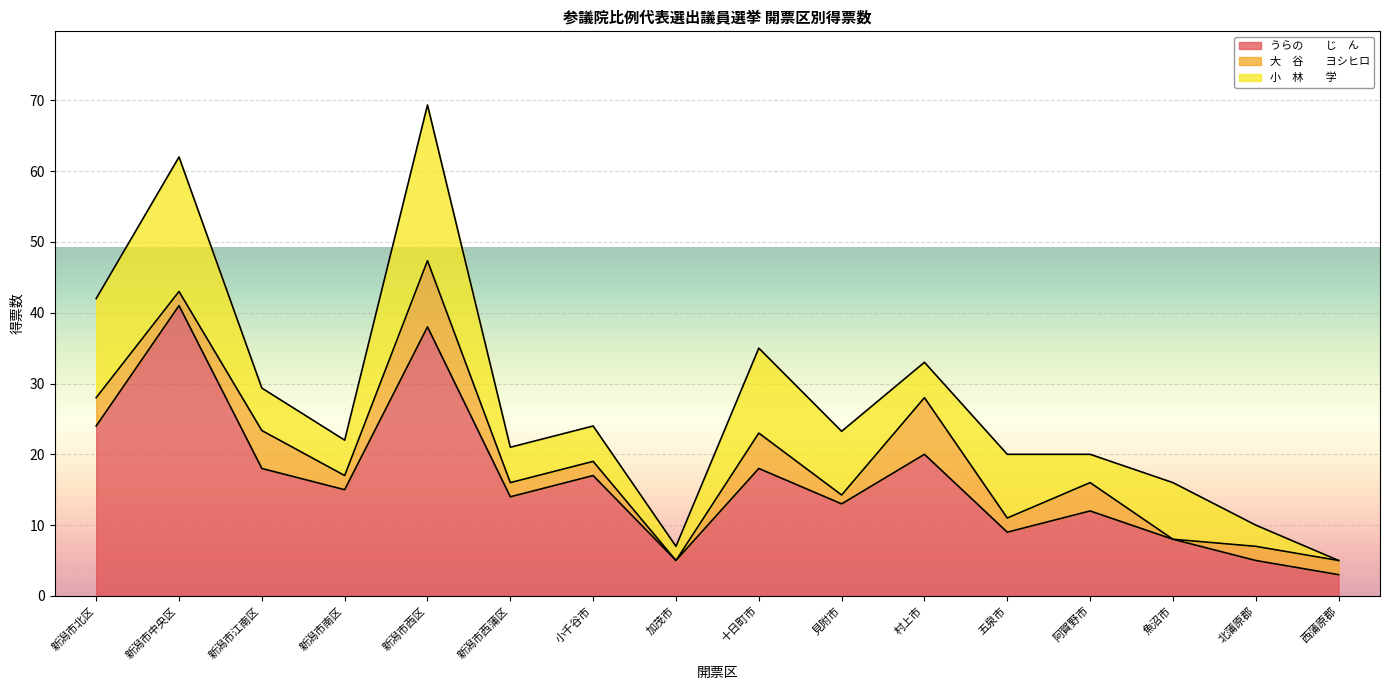

Which category has the lowest value in the うらの　　じ　ん series?

西蒲原郡